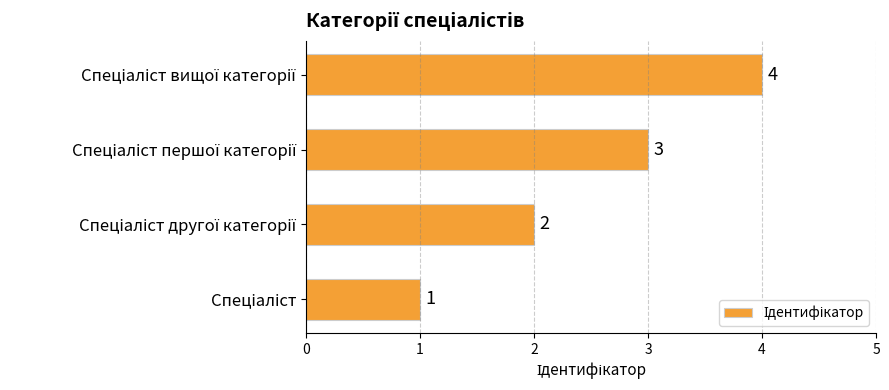

Count the values in the range 2 to 4.

3